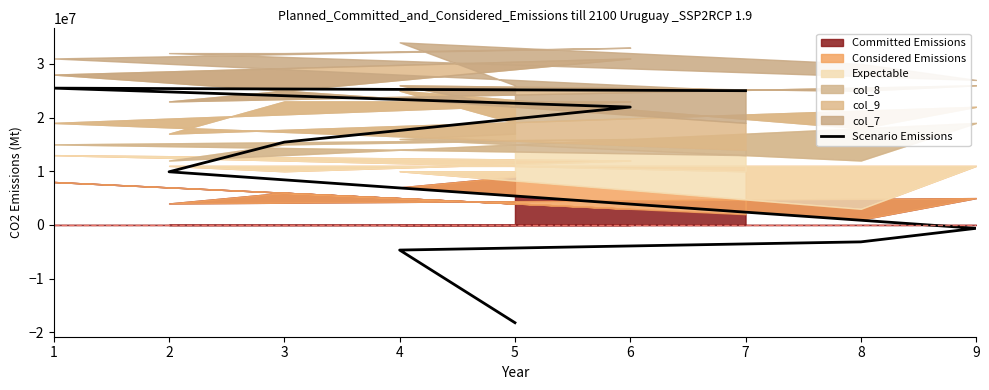

How many data points are less than 9900000?

4